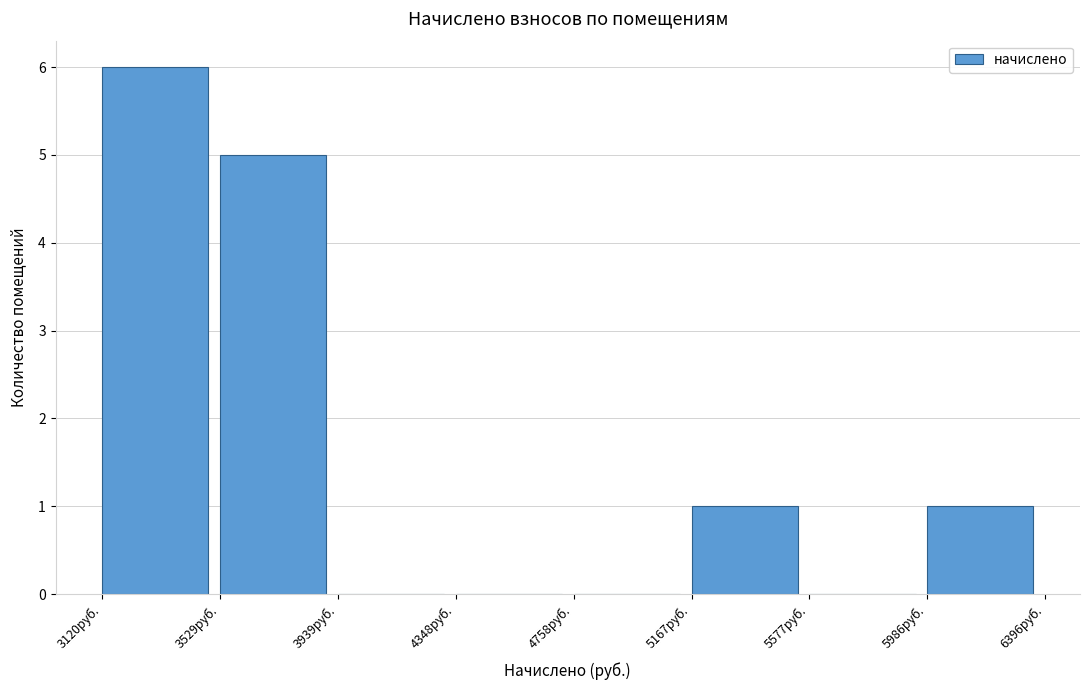

What is the height of the bar covering 3100 to 3550 on the x-axis? Neither the bar edges nor the heights are printed on the chart, so give them approximately, as read against the axes.

6